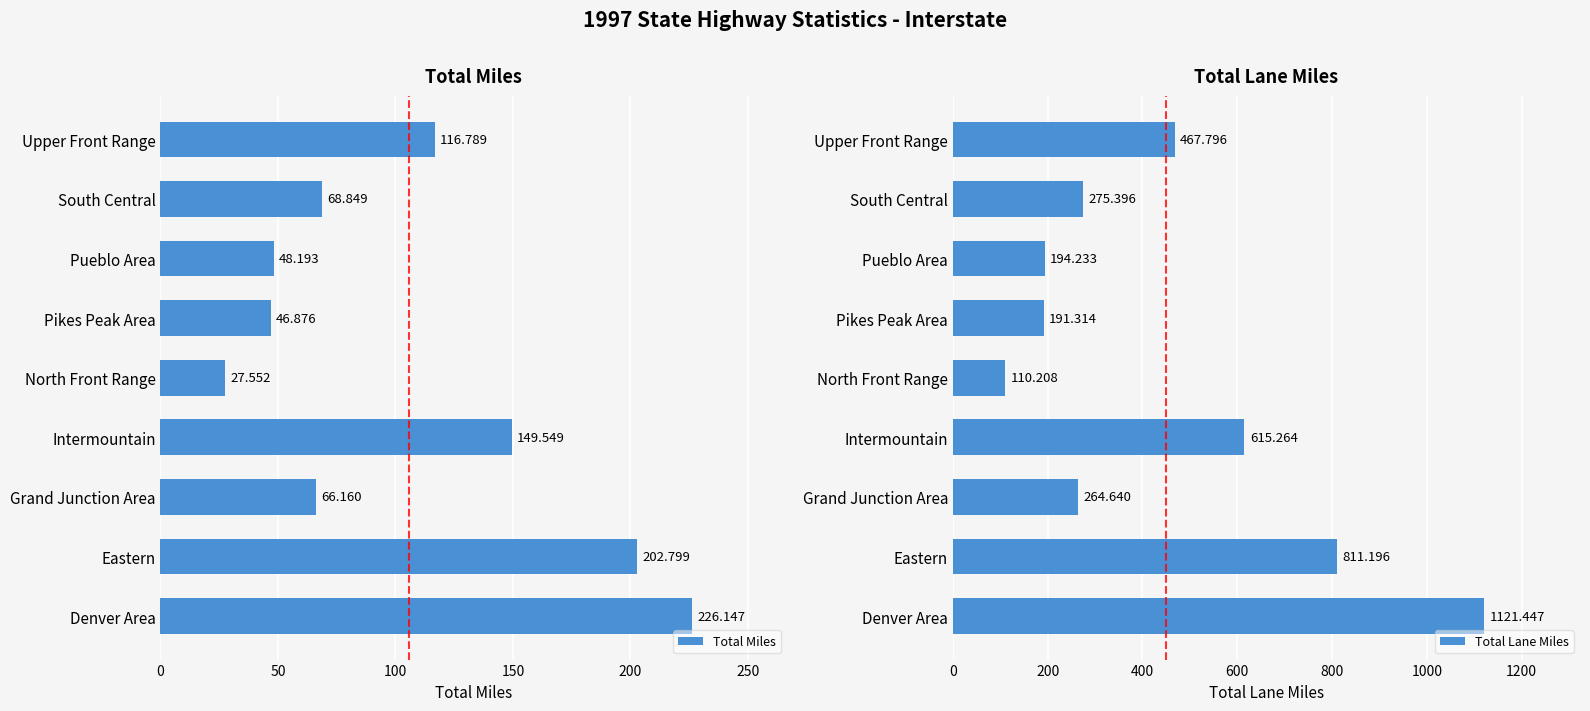

Where is Total Miles nearest to the value 126?

Upper Front Range